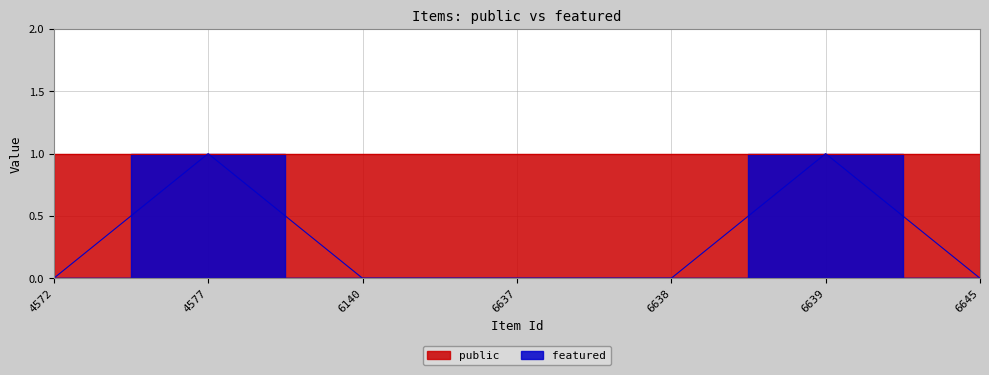

What is the sum of the values at 4577 and 6645?

1